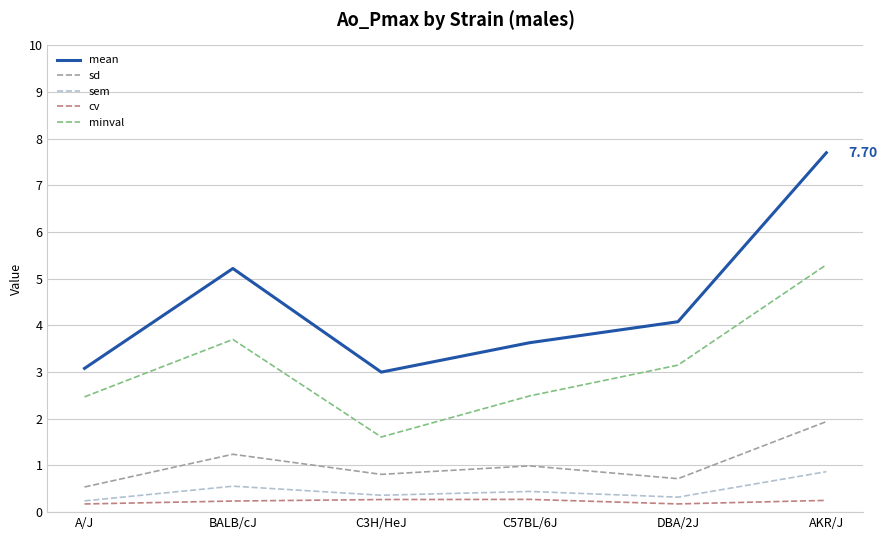

Which series has the widest spread of values?

mean